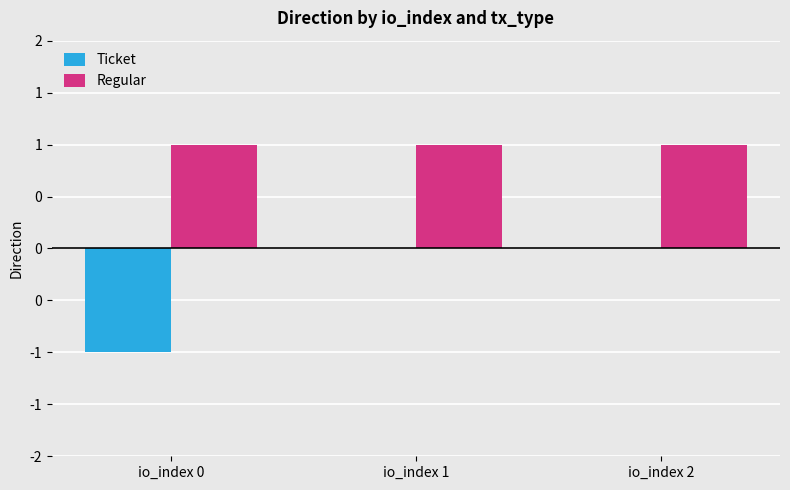

Between io_index 0 and io_index 2, which series saw the biggest shift?

Ticket